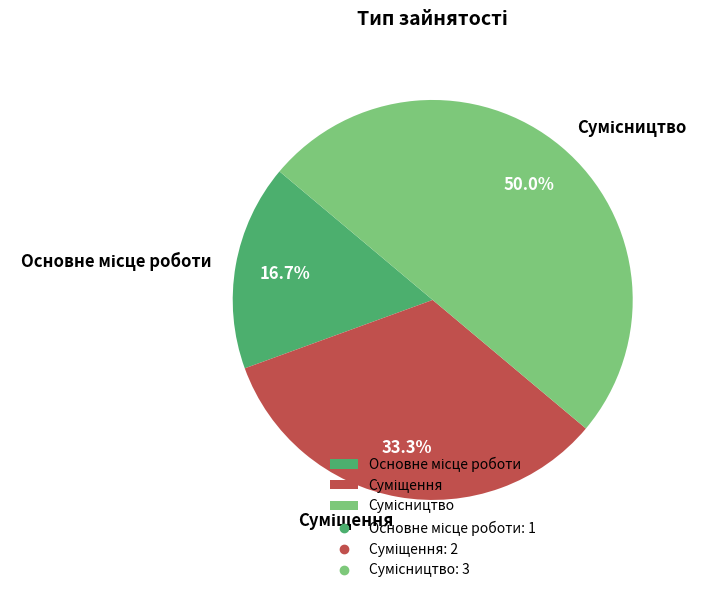

Which has a higher value, Суміщення or Основне місце роботи?

Суміщення